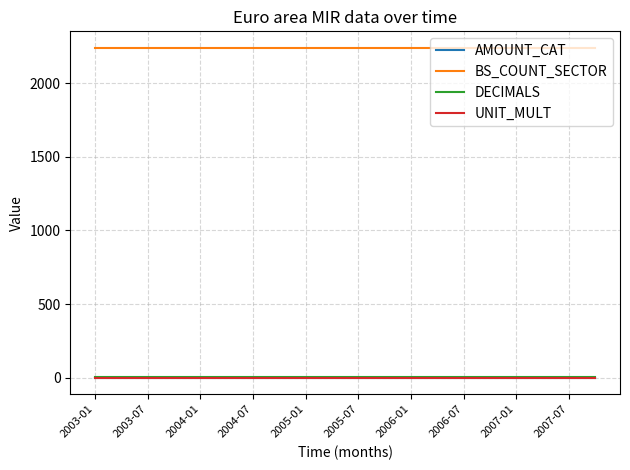

Which series has the largest total across all categories?

BS_COUNT_SECTOR